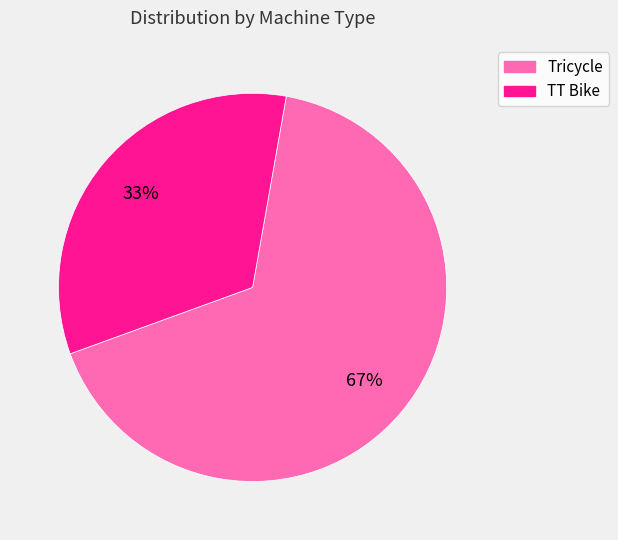

Count the number of slices in the pie.

2